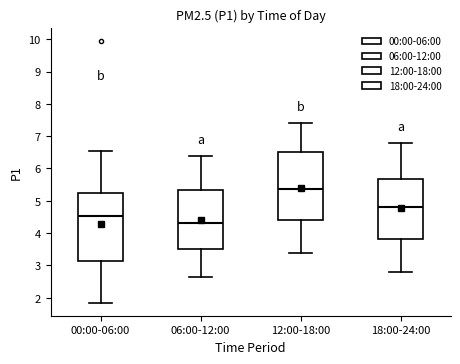

Which box's median line is the lowest?

06:00-12:00